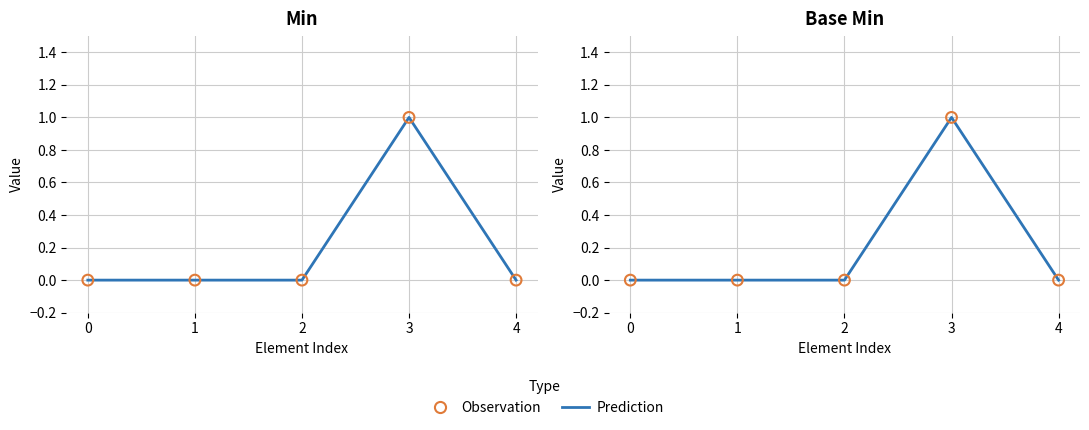

At how many categories does at least one series exceed 0?

1